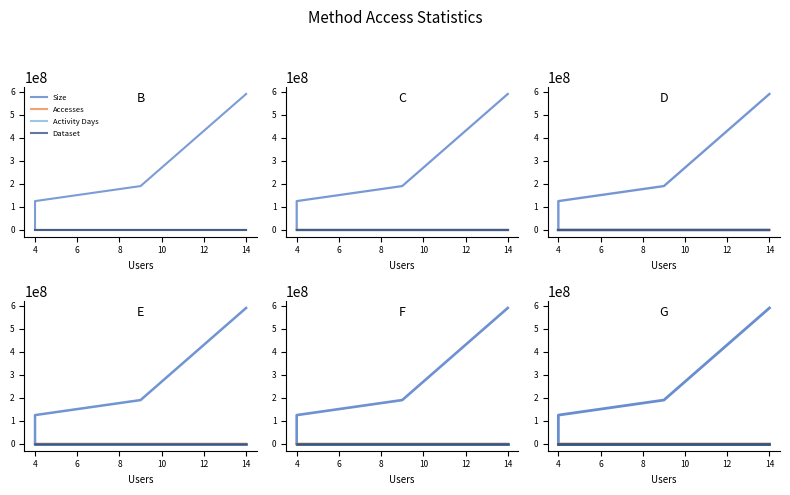

At how many categories does at least one series exceed 525998956?

1